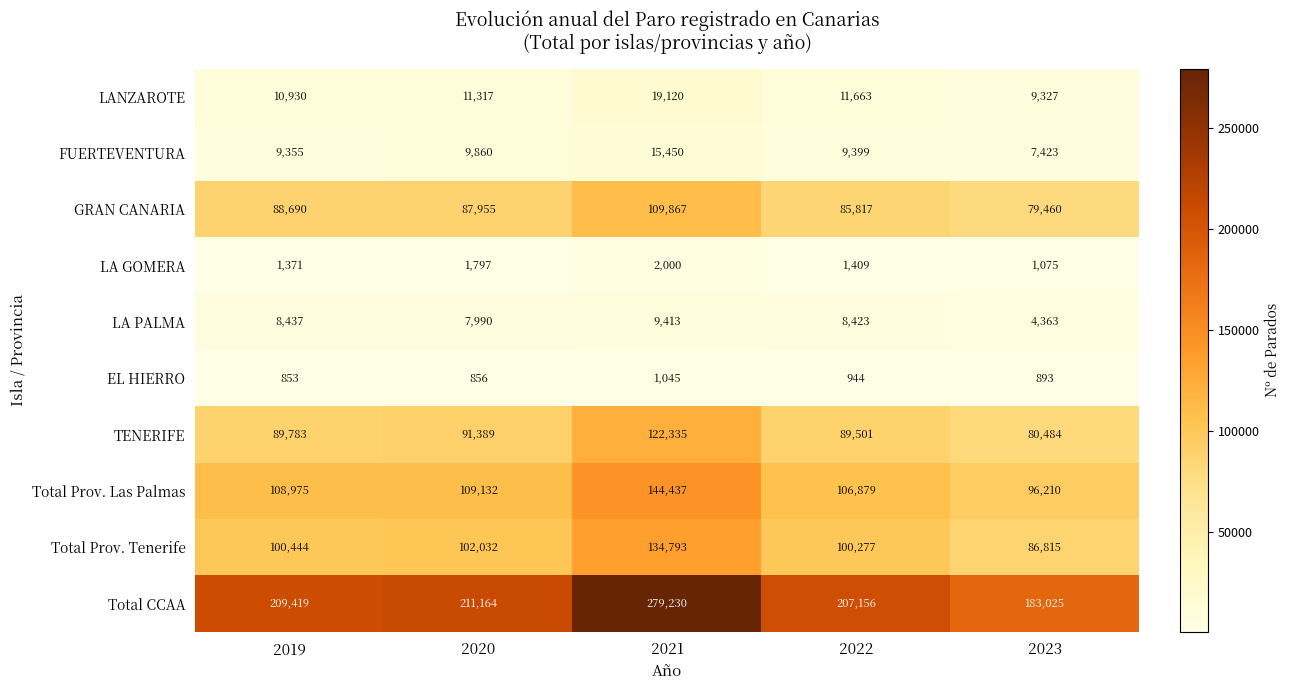

What is the total value across all series at 2020?

633492